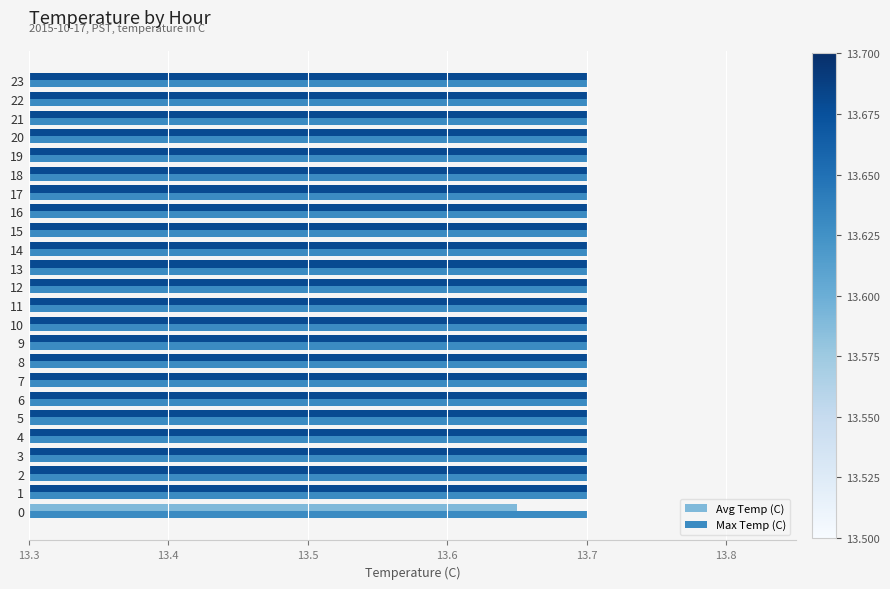

At how many categories does at least one series exceed 13?

24